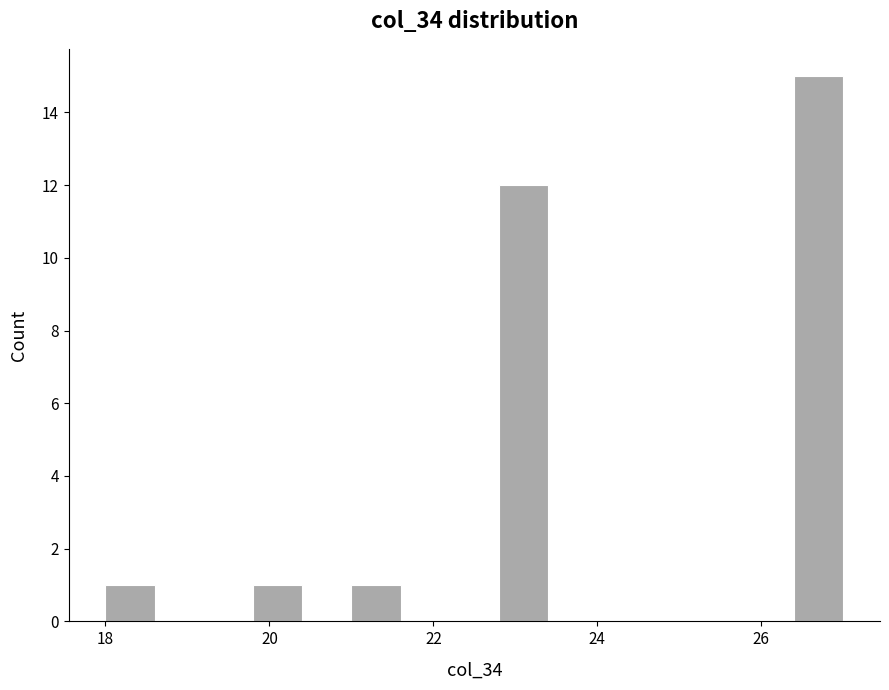

Around what value on the x-axis is the tallest bar? Give the approximate position of its centre, as read against the axis.

26.8